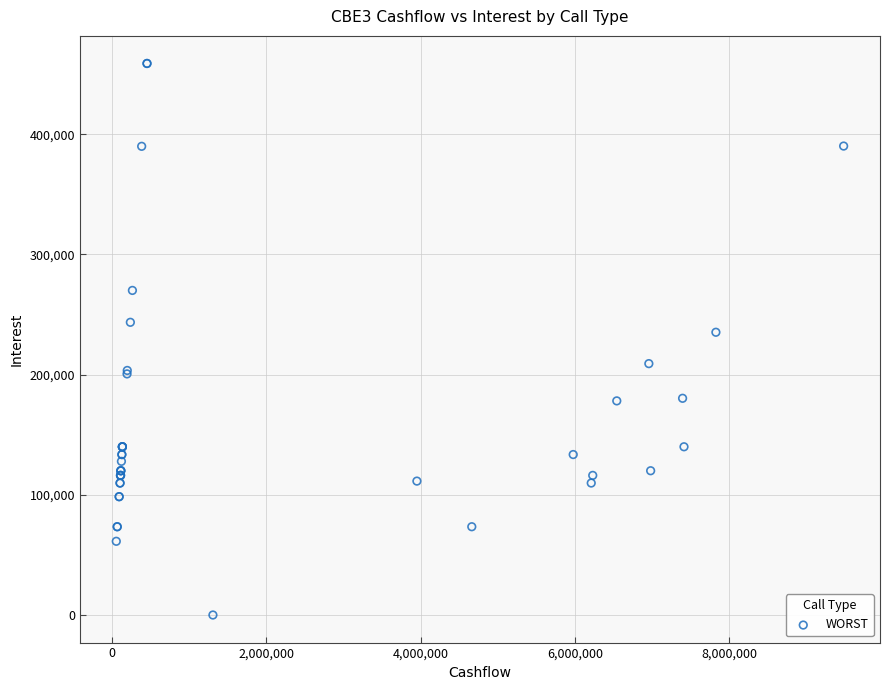

What Y value in the scatter plot is closest to 229455?

235264.1